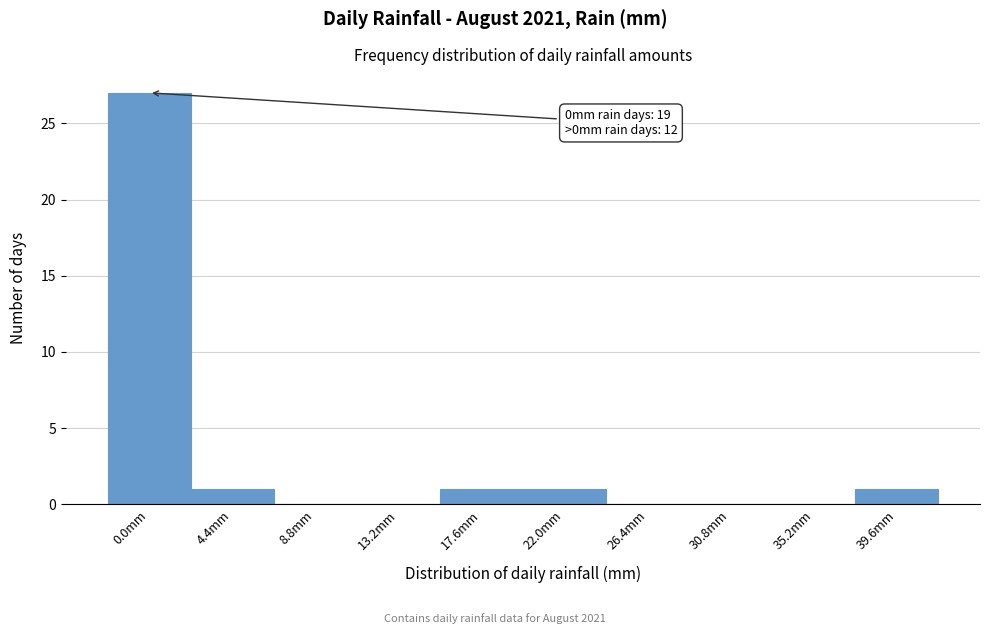

Reading right to left, extract all data points from this chart.

39.6mm=1	35.2mm=0	30.8mm=0	26.4mm=0	22.0mm=1	17.6mm=1	13.2mm=0	8.8mm=0	4.4mm=1	0.0mm=27